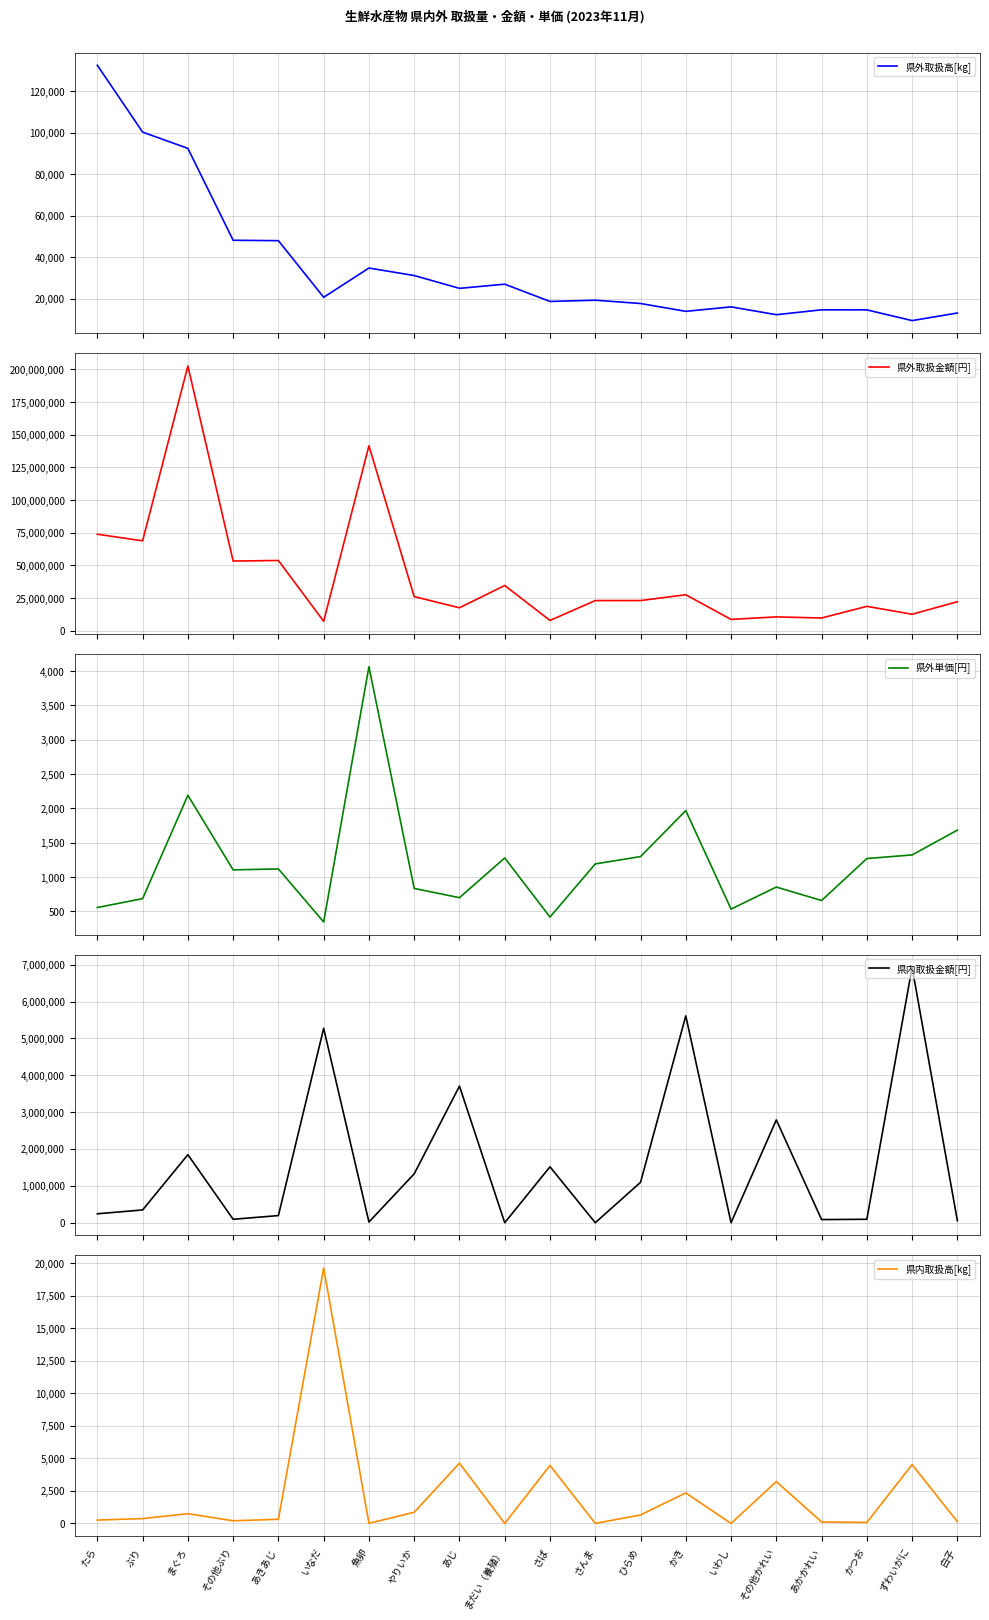

How many distinct data groups are displayed?

5